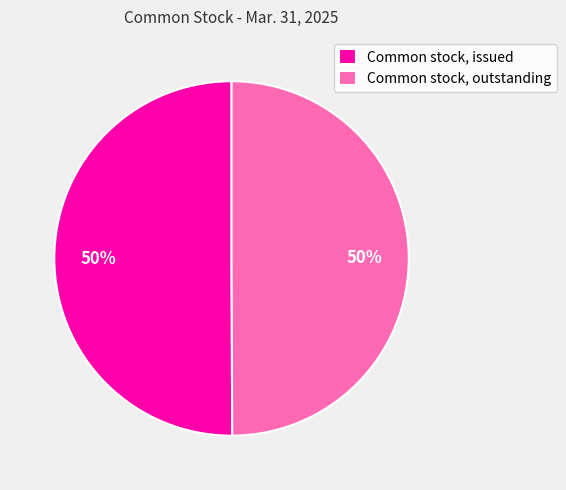

How many slices are in this pie chart?

2